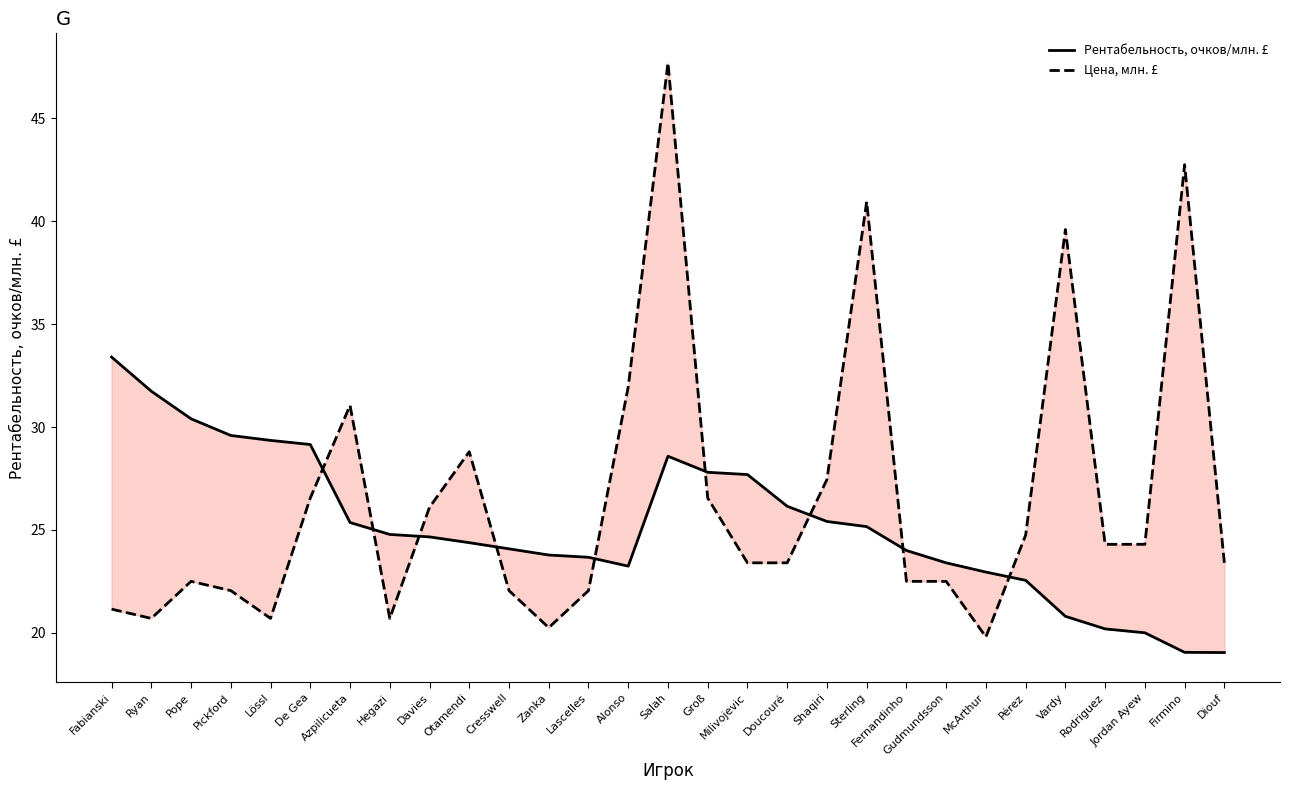

What is the sum of all Рентабельность, очков/млн. £ values?

730.4